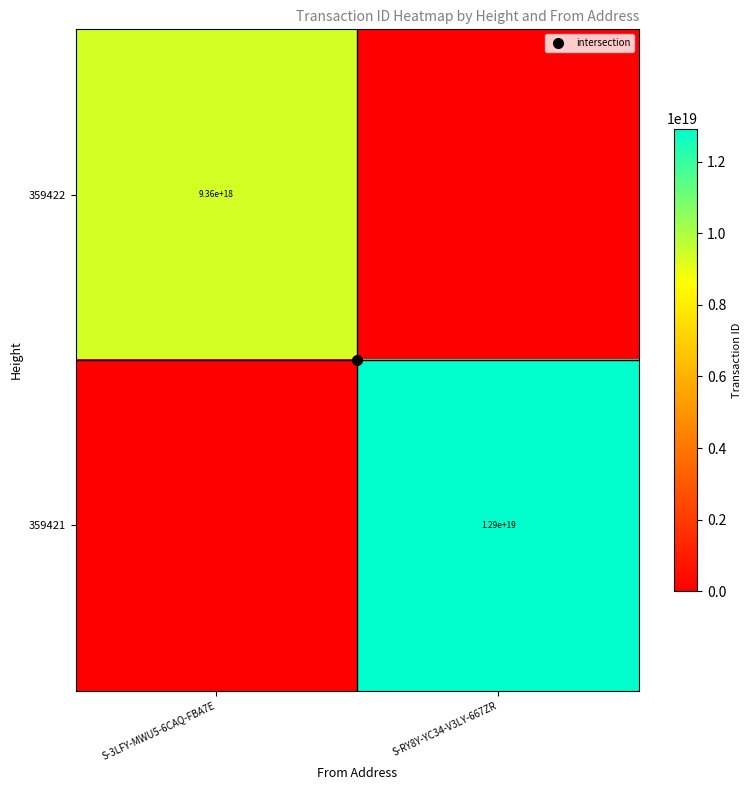

The 359422 series shows 5373995677718149120 at S-RY8Y-YC34-V3LY-667ZR. True or false?

False